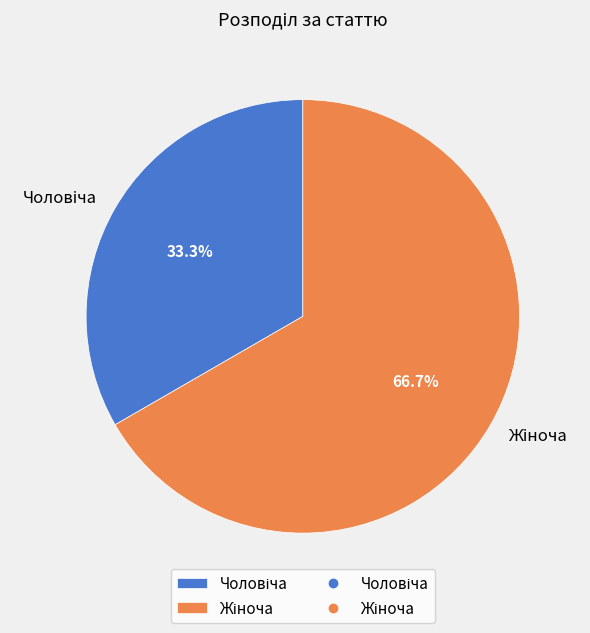

Is there any slice that represents more than half of the pie?

Yes